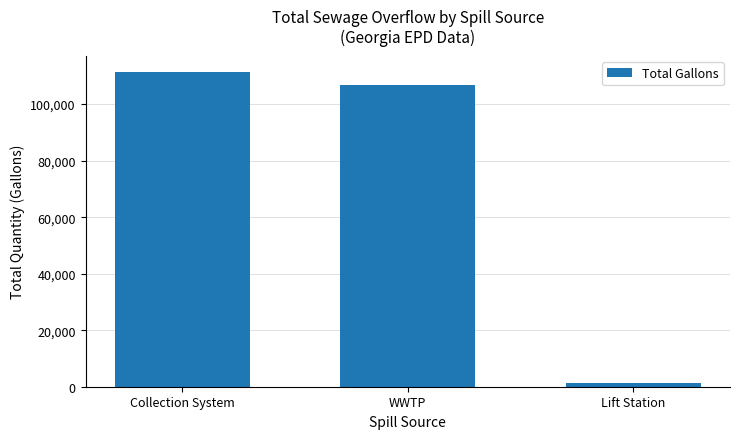

True or false: the data shows 141515 at WWTP.

False